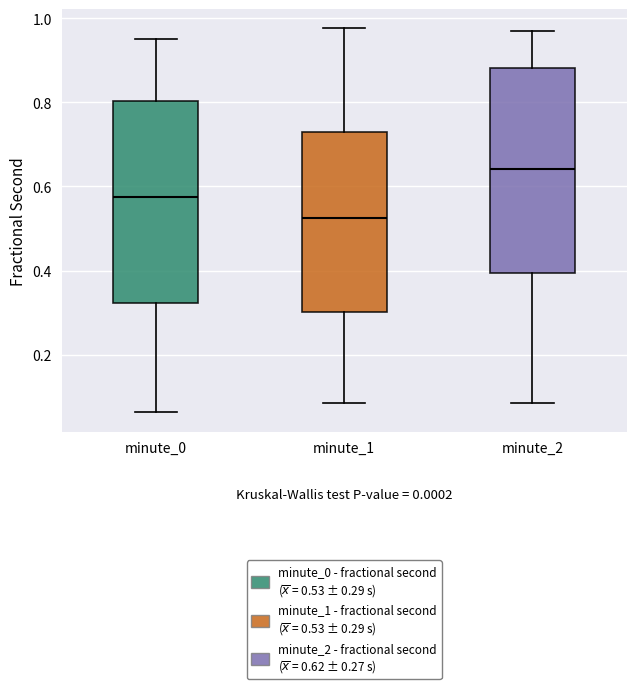

Reading left to right, transcribe this box plot: for each box, give where its median line is, the range the box spans, and where its two whiskers end, as read against the y-axis. The values are not printed on the chart, so give them approximately, as read against the axis.

minute_0: median 0.58, box 0.32 to 0.80, whiskers 0.06 to 0.96
minute_1: median 0.52, box 0.30 to 0.74, whiskers 0.08 to 0.98
minute_2: median 0.64, box 0.40 to 0.88, whiskers 0.08 to 0.98